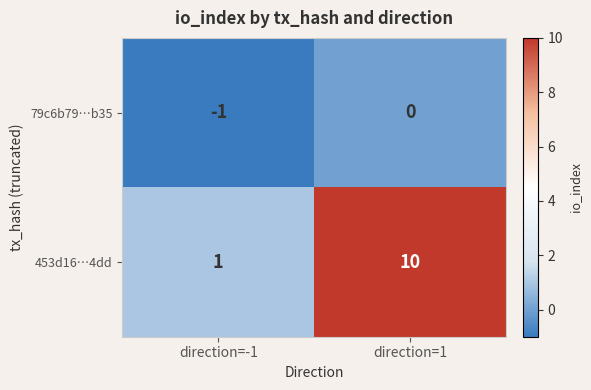

What is the sum of the 453d16…4dd values at direction=-1 and direction=1?

11